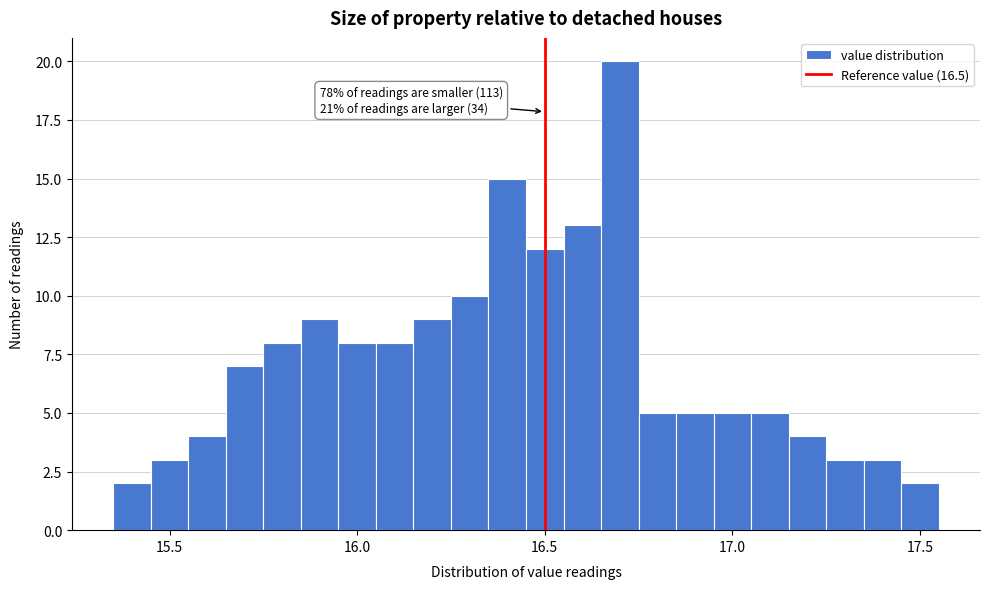

Around what value on the x-axis is the tallest bar? Give the approximate position of its centre, as read against the axis.

16.70